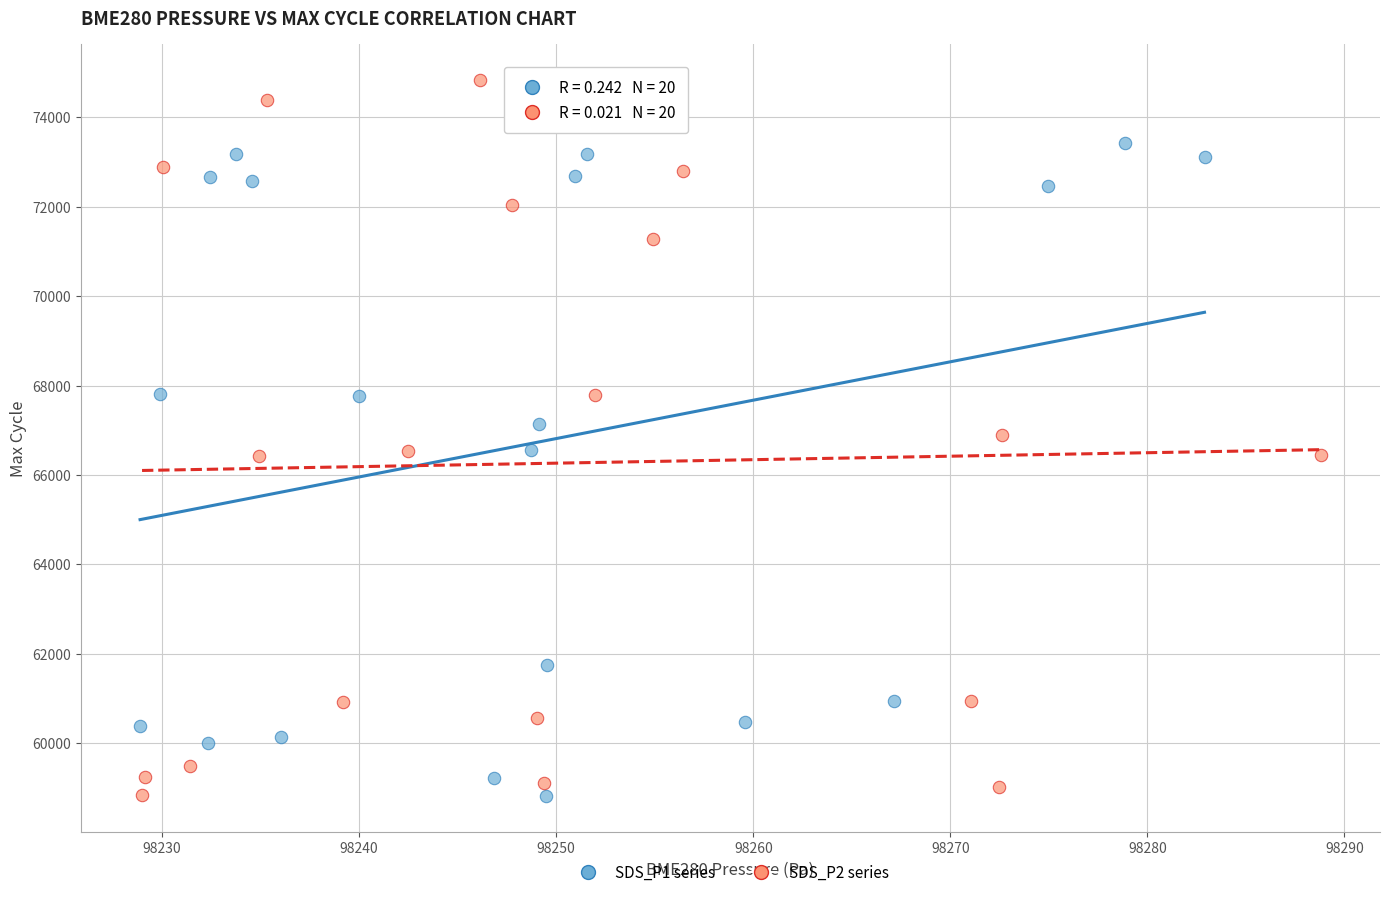

Which series has the largest Y range (max minus min)?

SDS_P2 series